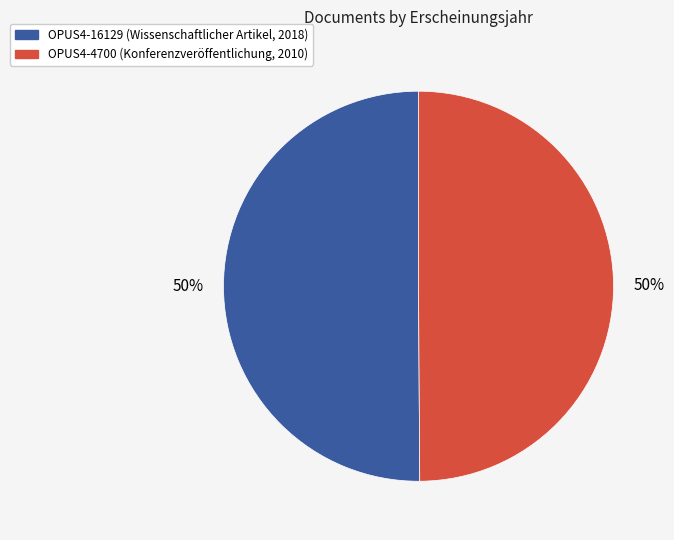

Combined, do OPUS4-4700 and OPUS4-16129 account for over 50%?

Yes